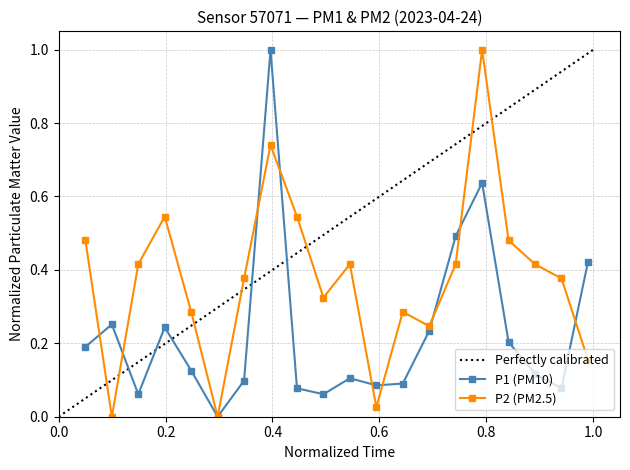

True or false: P2 (PM2.5) has more than 2 points higher than both neighbors.

True